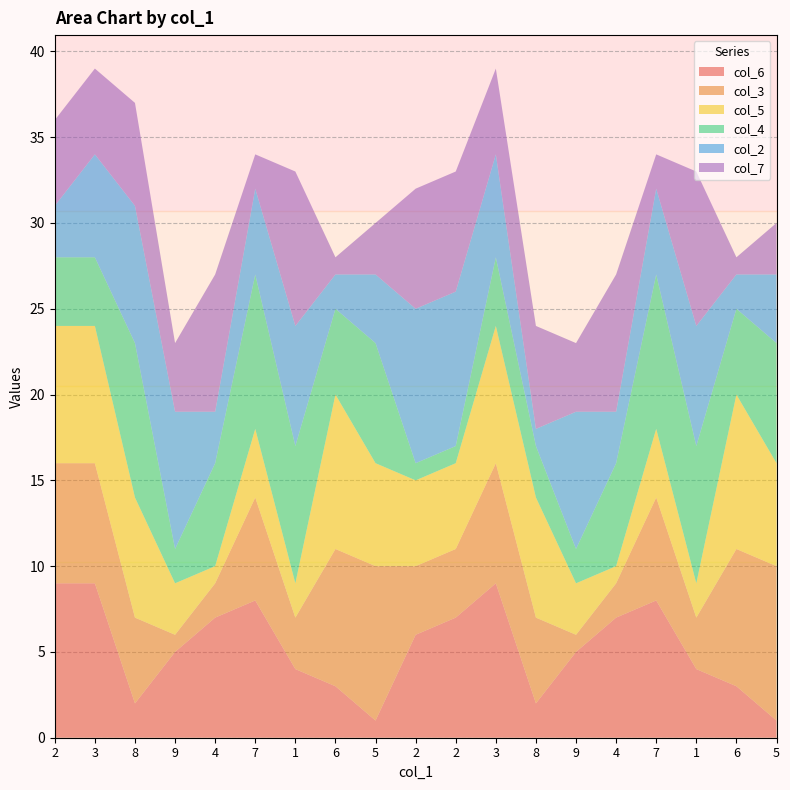

Reading left to right, extract all data points from this chart.

col_6: 9	9	2	5	7	8	4	3	1	6	7	9	2	5	7	8	4	3	1
col_3: 7	7	5	1	2	6	3	8	9	4	4	7	5	1	2	6	3	8	9
col_5: 8	8	7	3	1	4	2	9	6	5	5	8	7	3	1	4	2	9	6
col_4: 4	4	9	2	6	9	8	5	7	1	1	4	3	2	6	9	8	5	7
col_2: 3	6	8	8	3	5	7	2	4	9	9	6	1	8	3	5	7	2	4
col_7: 5	5	6	4	8	2	9	1	3	7	7	5	6	4	8	2	9	1	3